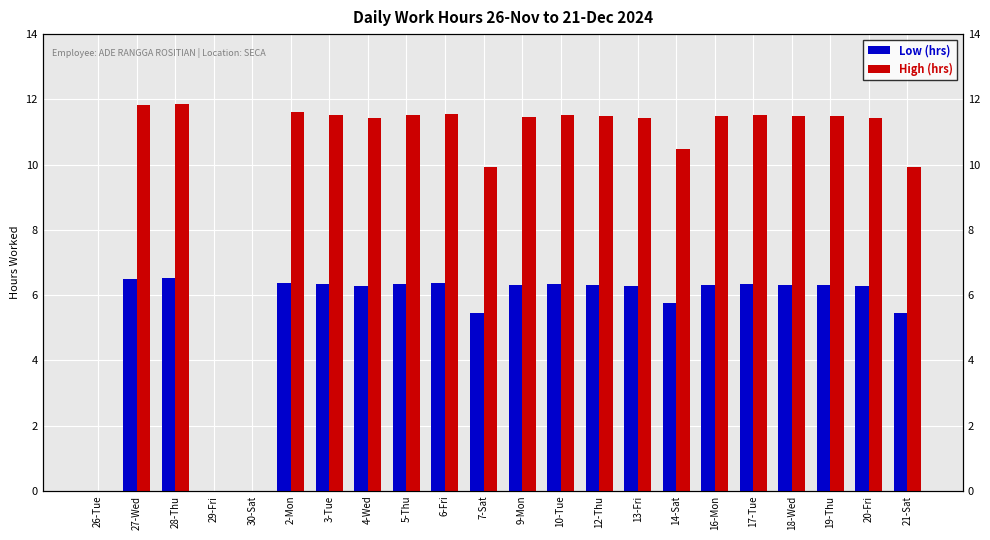

Is the value of Low (hrs) at 13-Fri greater than the value of High (hrs) at 7-Sat?

No